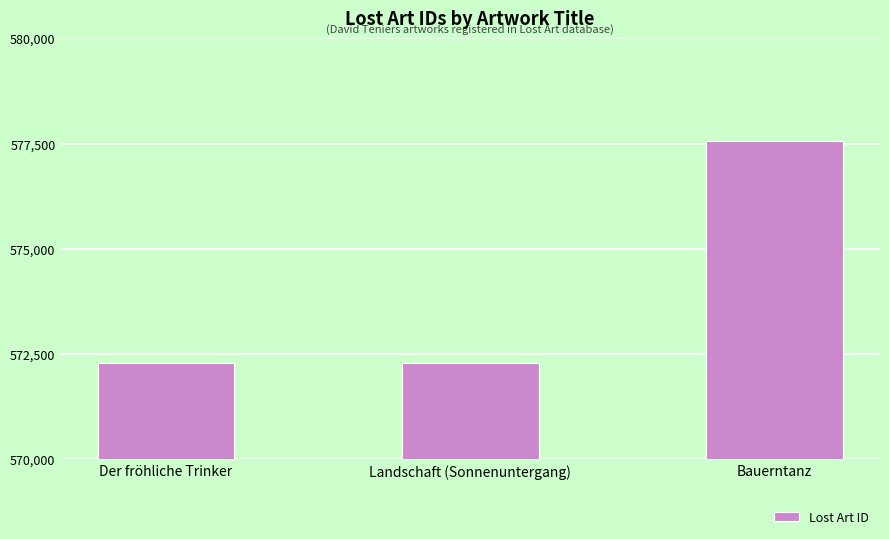

The chart shows a value of 577556 at Bauerntanz. True or false?

True